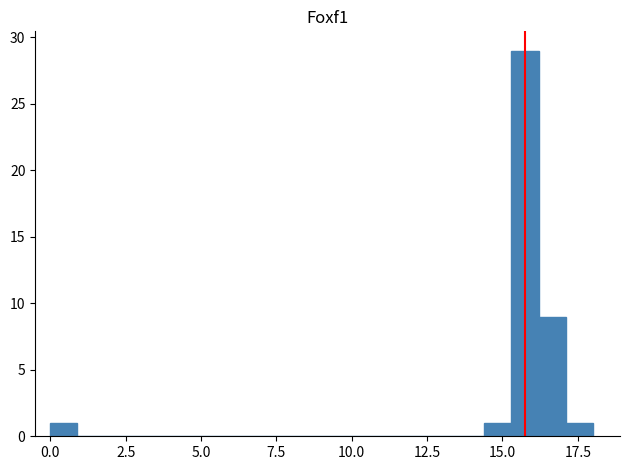

Read against the x-axis, roughly where is the centre of the tallest bar?

16.0